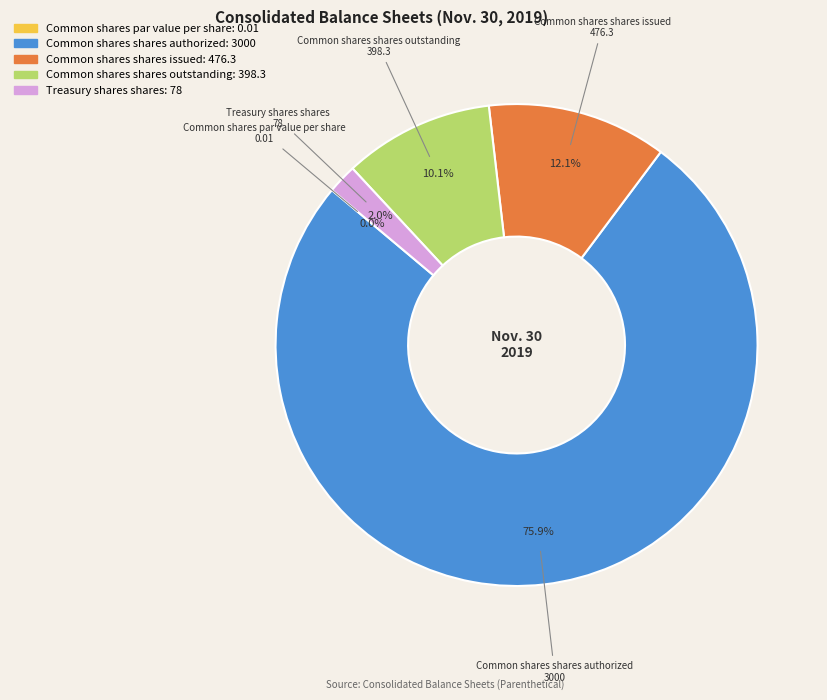

Which has a higher value, Treasury shares shares or Common shares shares issued?

Common shares shares issued